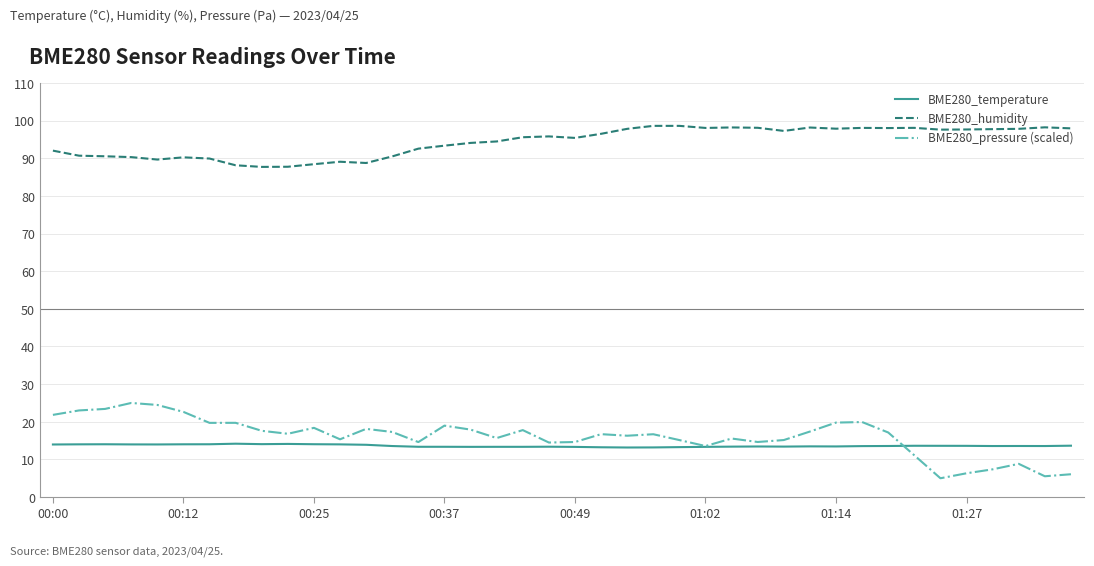

What is the maximum value for BME280_temperature?

14.2